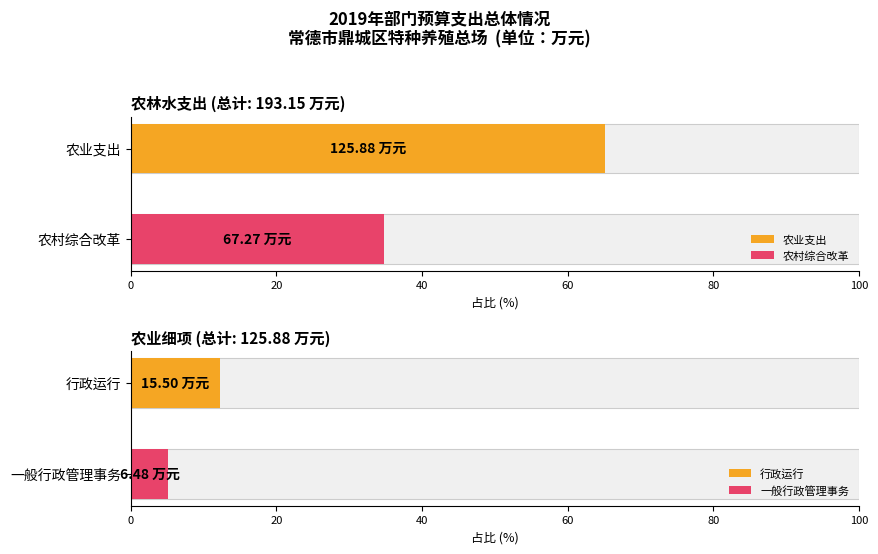

True or false: 一般公共预算拨款 has a value of 193.2 at 农林水支出.

True